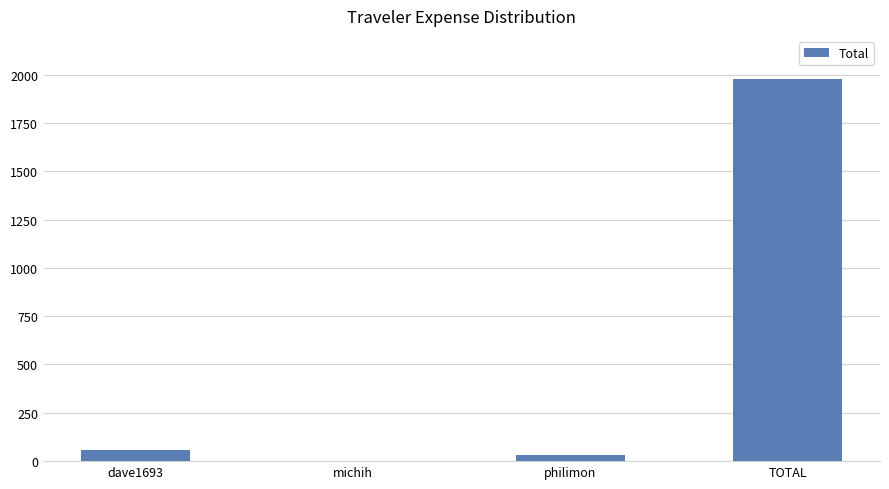

The chart shows a value of 3518.8 at TOTAL. True or false?

False